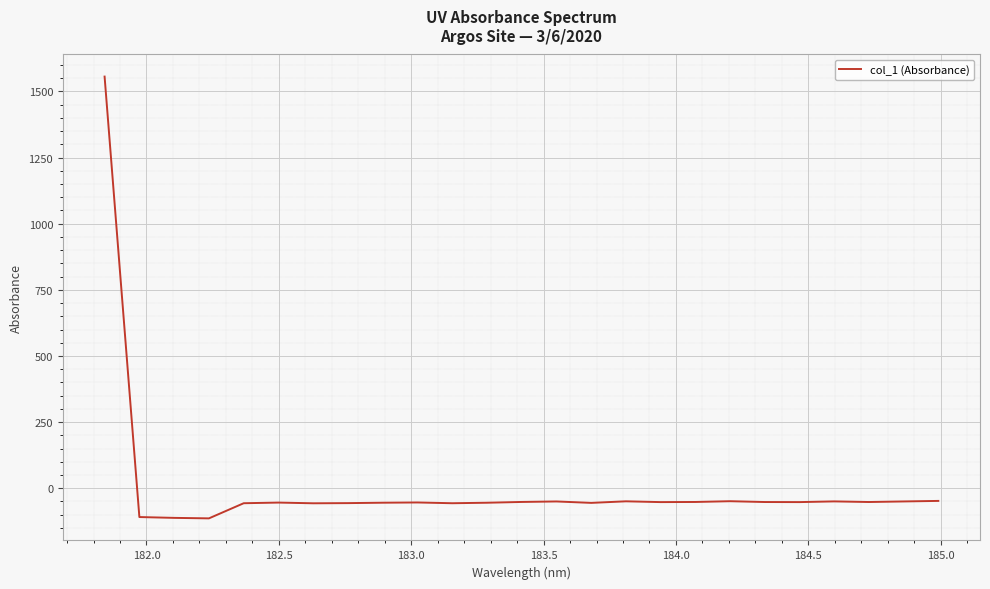

What is the difference between the maximum and minimum values?

1670.4